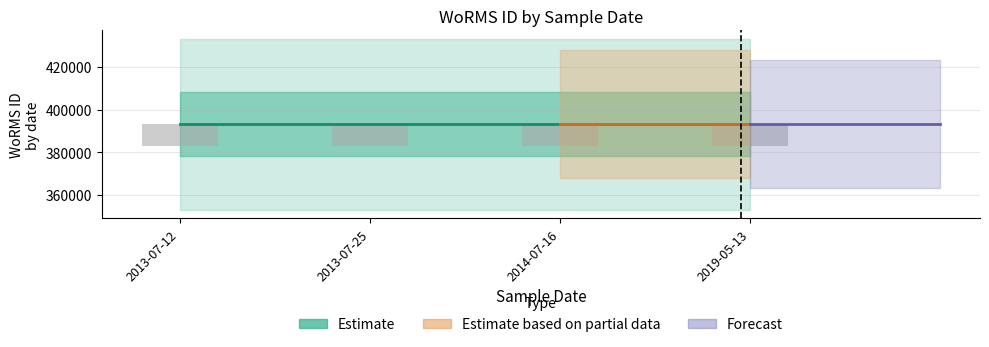

What is the maximum value for Estimate?

393085